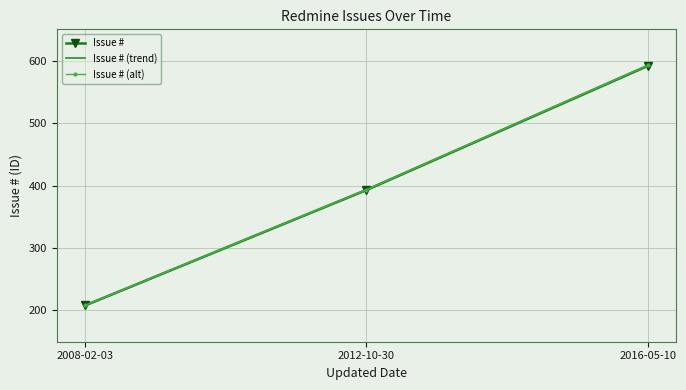

Read the Issue # value at 2016-05-10.

592.0